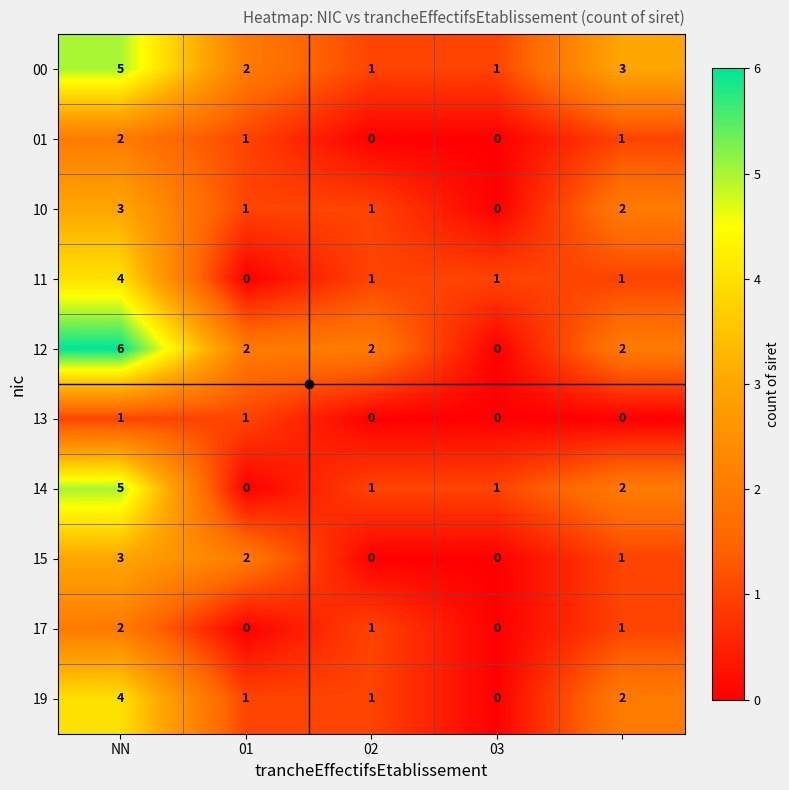

Which series has the widest spread of values?

12